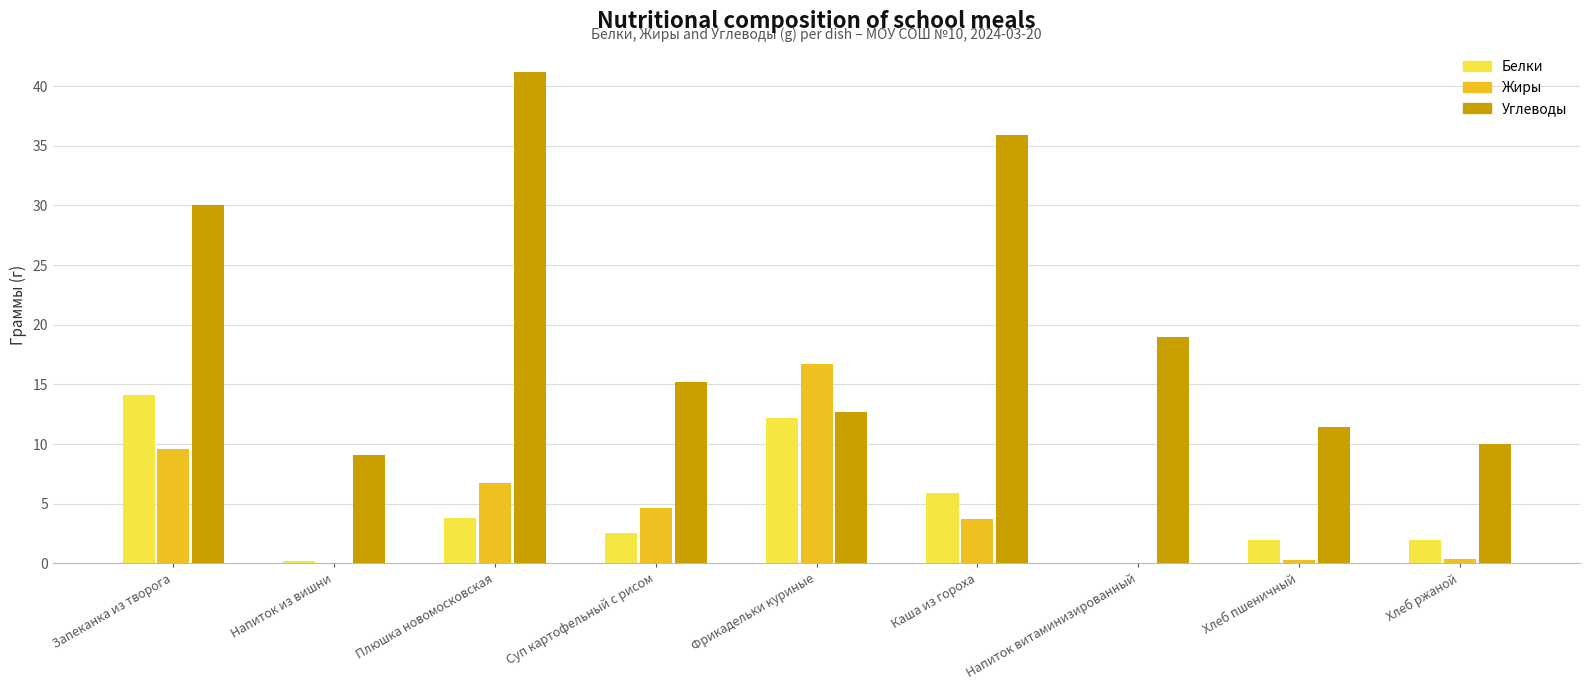

What are all the series names shown in the legend?

Белки, Жиры, Углеводы